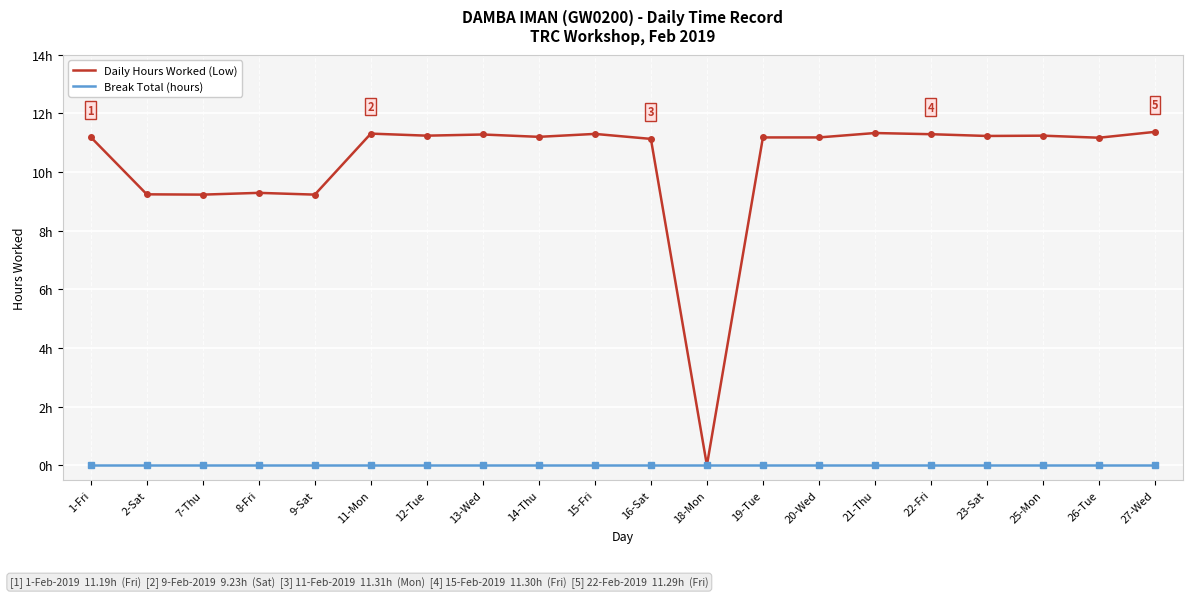

Reading right to left, list all the values displayed in this chart.

Daily Hours Worked (Low): 27-Wed=11.4	26-Tue=11.2	25-Mon=11.2	23-Sat=11.2	22-Fri=11.3	21-Thu=11.3	20-Wed=11.2	19-Tue=11.2	18-Mon=0.0	16-Sat=11.1	15-Fri=11.3	14-Thu=11.2	13-Wed=11.3	12-Tue=11.2	11-Mon=11.3	9-Sat=9.2	8-Fri=9.3	7-Thu=9.2	2-Sat=9.2	1-Fri=11.2
Break Total (hours): 27-Wed=0.0	26-Tue=0.0	25-Mon=0.0	23-Sat=0.0	22-Fri=0.0	21-Thu=0.0	20-Wed=0.0	19-Tue=0.0	18-Mon=0.0	16-Sat=0.0	15-Fri=0.0	14-Thu=0.0	13-Wed=0.0	12-Tue=0.0	11-Mon=0.0	9-Sat=0.0	8-Fri=0.0	7-Thu=0.0	2-Sat=0.0	1-Fri=0.0